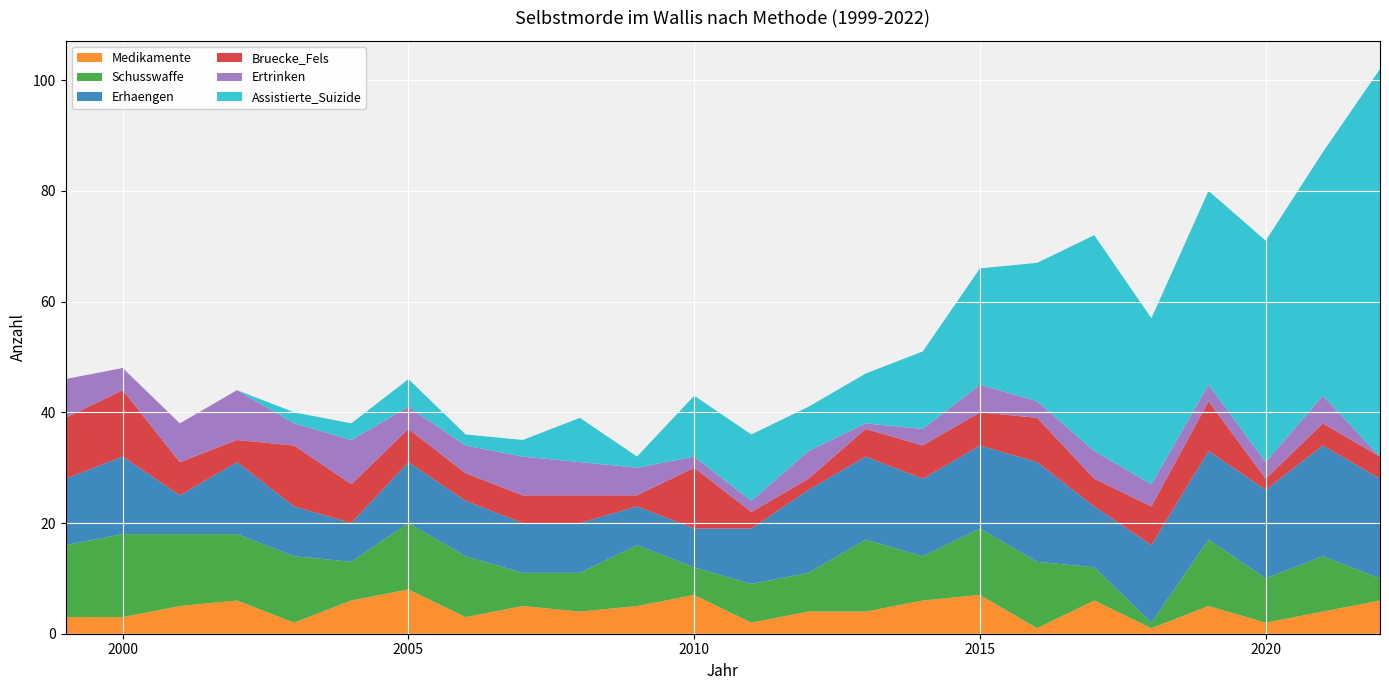

Reading right to left, transcribe all the data shown in this chart.

Medikamente: 2022=6	2021=4	2020=2	2019=5	2018=1	2017=6	2016=1	2015=7	2014=6	2013=4	2012=4	2011=2	2010=7	2009=5	2008=4	2007=5	2006=3	2005=8	2004=6	2003=2	2002=6	2001=5	2000=3	1999=3
Schusswaffe: 2022=4	2021=10	2020=8	2019=12	2018=1	2017=6	2016=12	2015=12	2014=8	2013=13	2012=7	2011=7	2010=5	2009=11	2008=7	2007=6	2006=11	2005=12	2004=7	2003=12	2002=12	2001=13	2000=15	1999=13
Erhaengen: 2022=18	2021=20	2020=16	2019=16	2018=14	2017=11	2016=18	2015=15	2014=14	2013=15	2012=15	2011=10	2010=7	2009=7	2008=9	2007=9	2006=10	2005=11	2004=7	2003=9	2002=13	2001=7	2000=14	1999=12
Bruecke_Fels: 2022=4	2021=4	2020=2	2019=9	2018=7	2017=5	2016=8	2015=6	2014=6	2013=5	2012=2	2011=3	2010=11	2009=2	2008=5	2007=5	2006=5	2005=6	2004=7	2003=11	2002=4	2001=6	2000=12	1999=11
Ertrinken: 2022=0	2021=5	2020=3	2019=3	2018=4	2017=5	2016=3	2015=5	2014=3	2013=1	2012=5	2011=2	2010=2	2009=5	2008=6	2007=7	2006=5	2005=4	2004=8	2003=4	2002=9	2001=7	2000=4	1999=7
Assistierte_Suizide: 2022=70	2021=44	2020=40	2019=35	2018=30	2017=39	2016=25	2015=21	2014=14	2013=9	2012=8	2011=12	2010=11	2009=2	2008=8	2007=3	2006=2	2005=5	2004=3	2003=2	2002=0	2001=0	2000=0	1999=0